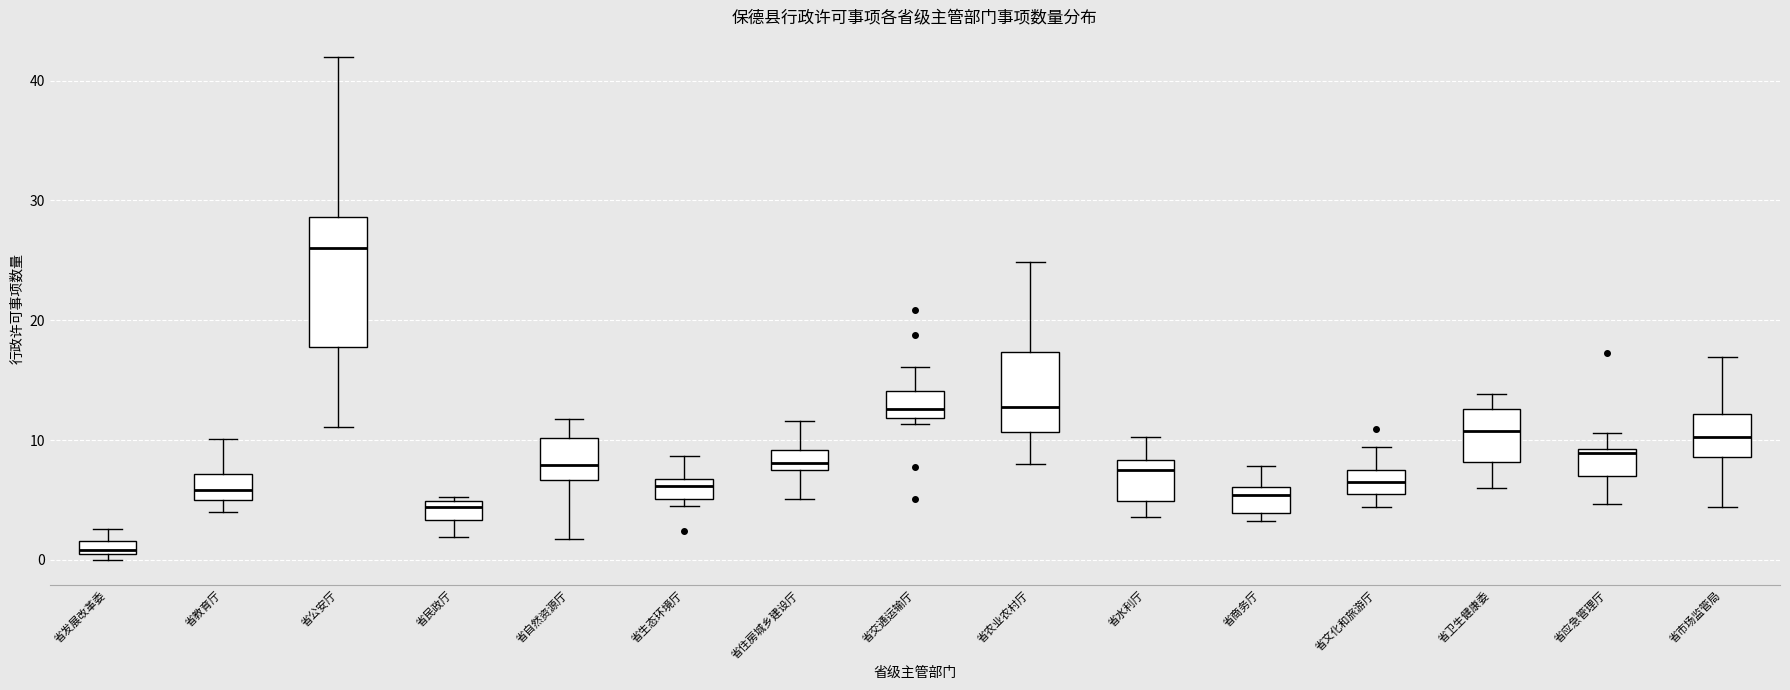

Comparing the boxes themselves (not the whiskers), which one is the tallest?

省公安厅